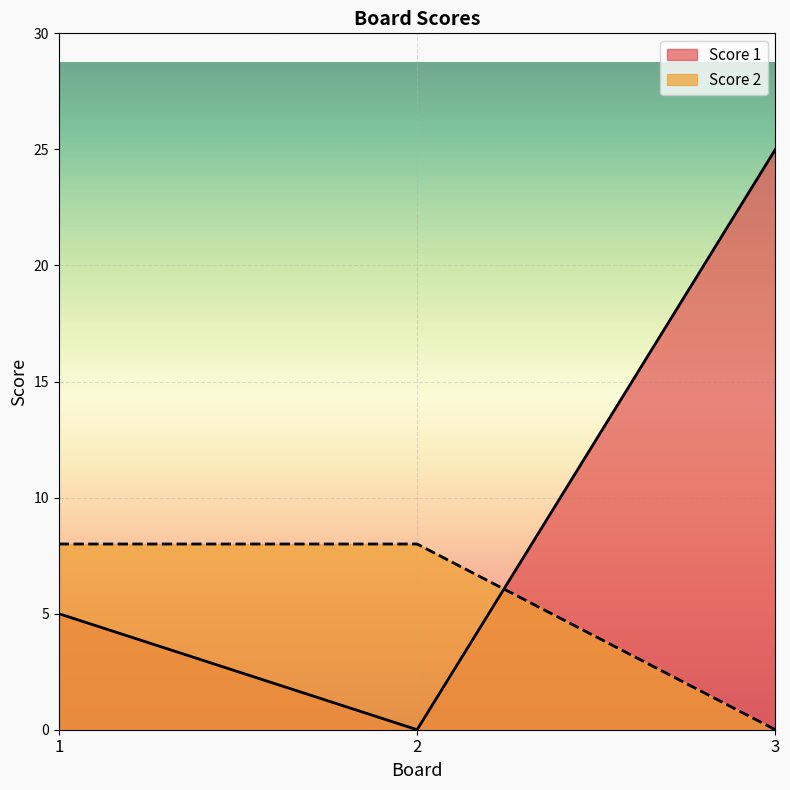

Which series has the largest total across all categories?

Score 1